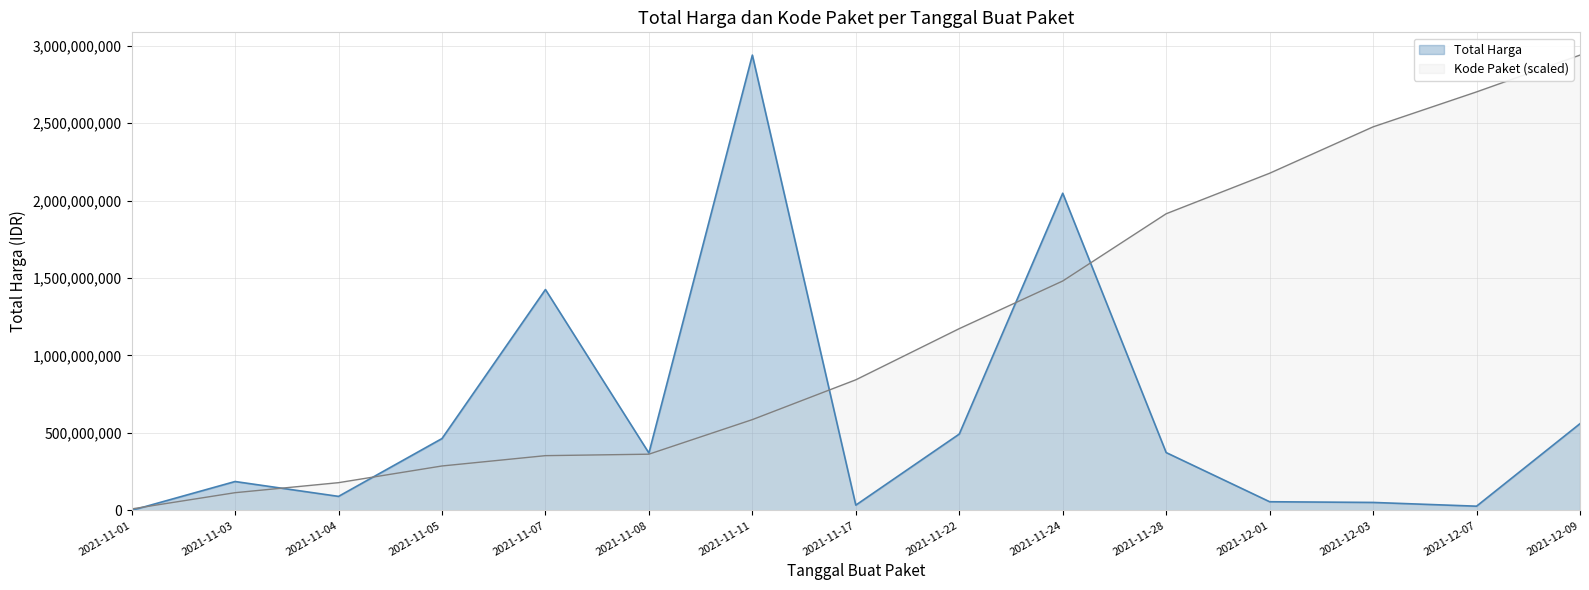

What is the difference between the maximum and minimum values in the Kode Paket (scaled) series?

2929080358.6